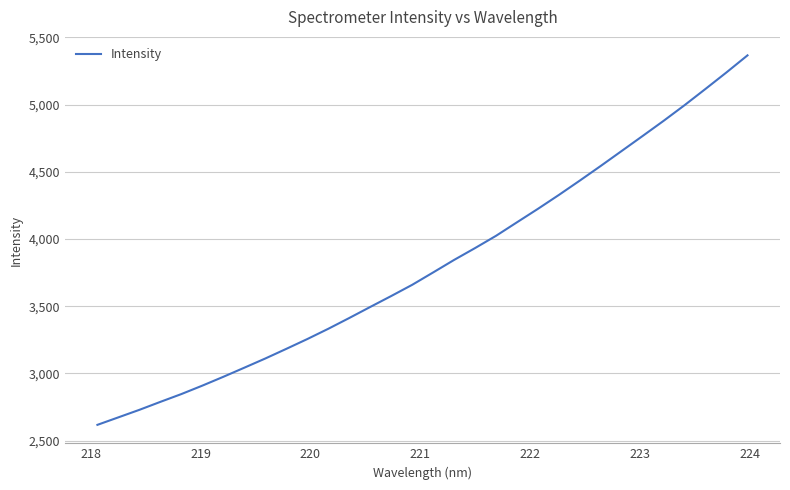

What is the greatest value displayed?

5366.1